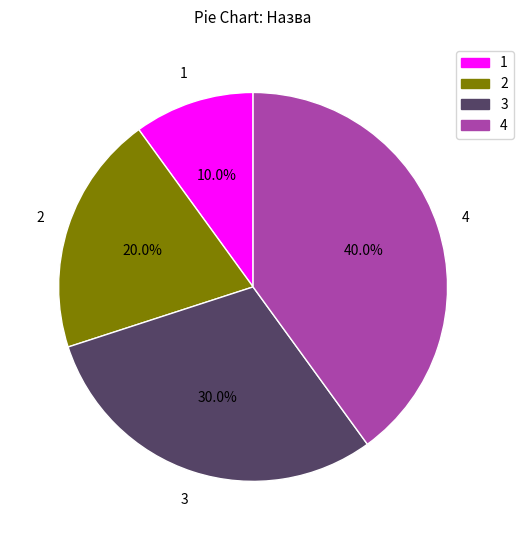

How many slices are in this pie chart?

4